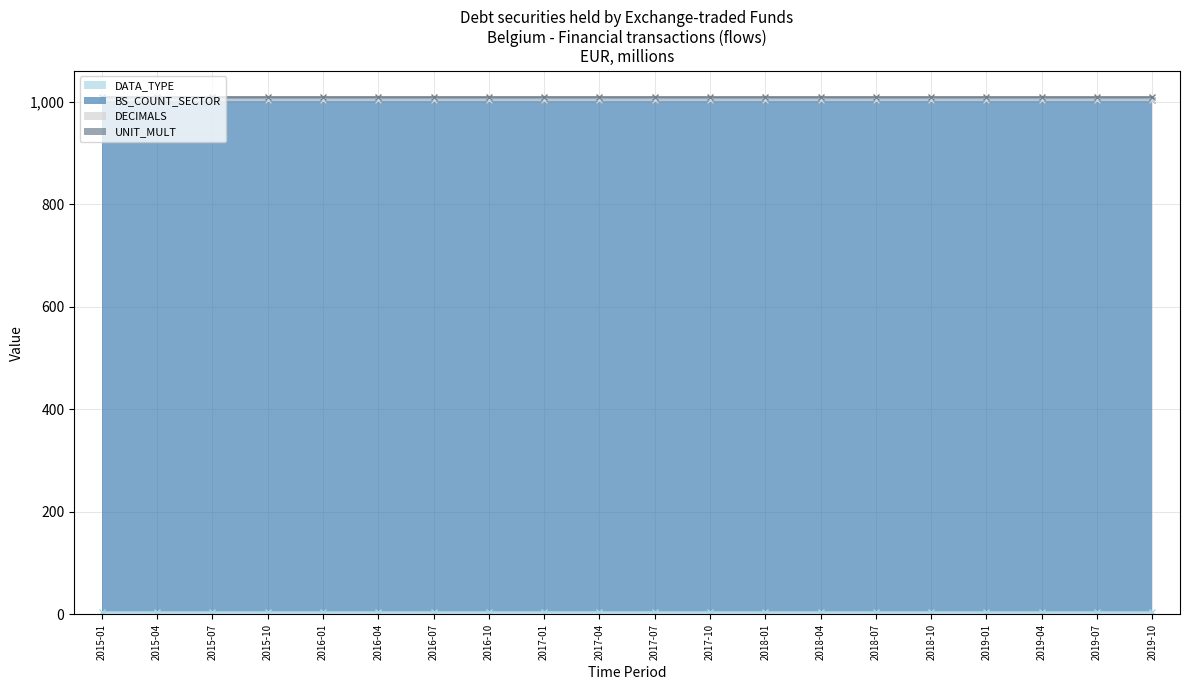

How many data points does each series have?

20